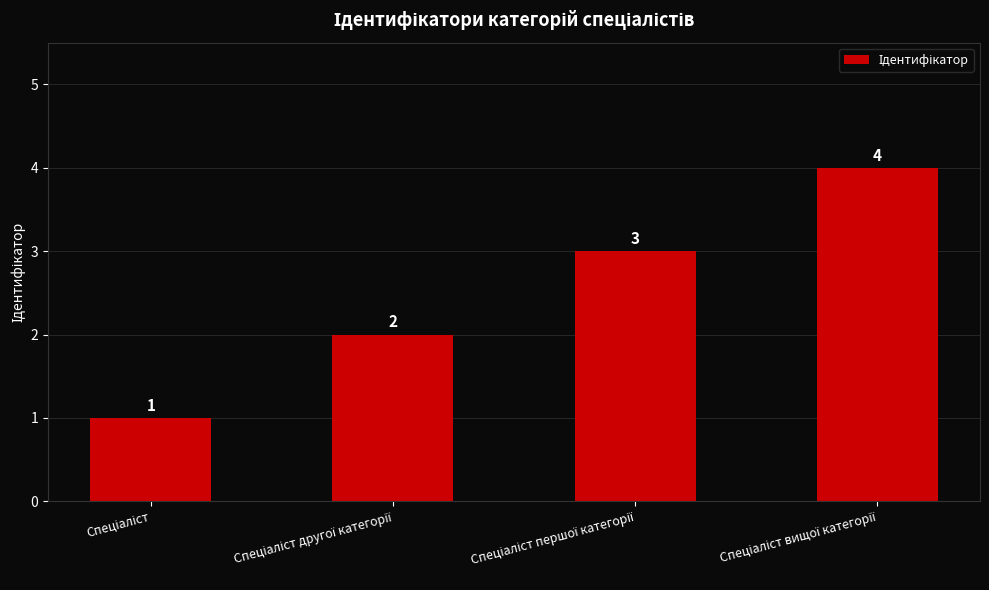

How many bars are there in total?

4